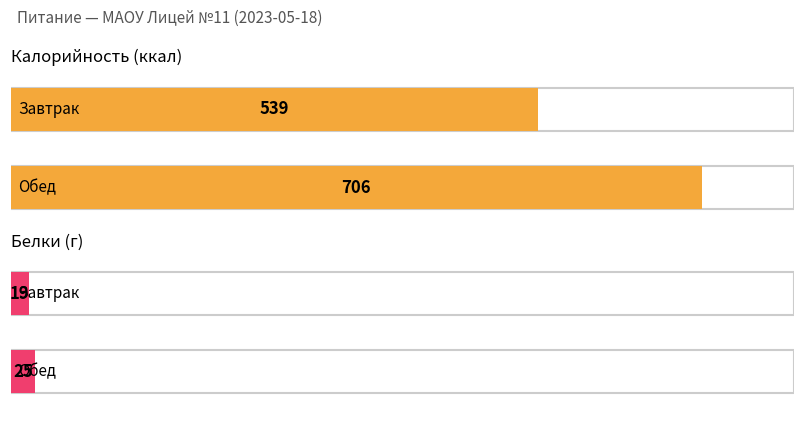

Reading right to left, what are all the values shown in this chart?

Калорийность: 706	539
Белки: 25	19